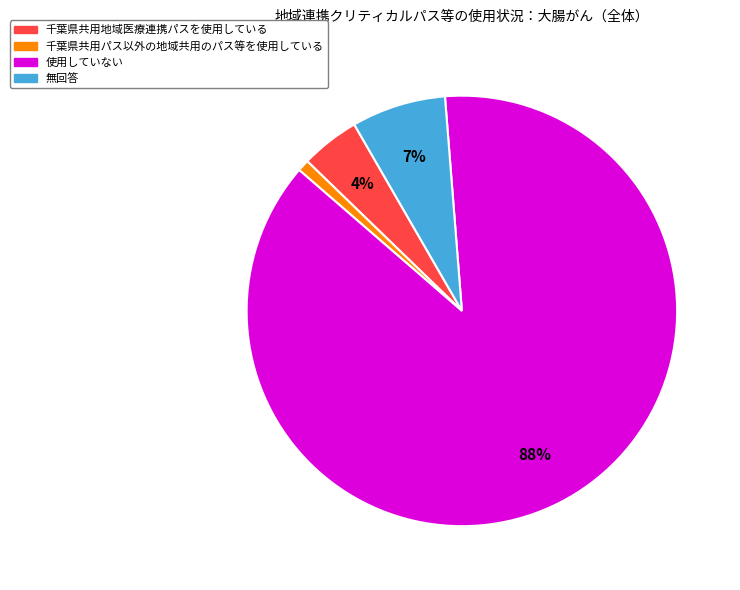

To the nearest percent, what is the average slice percentage?

25%